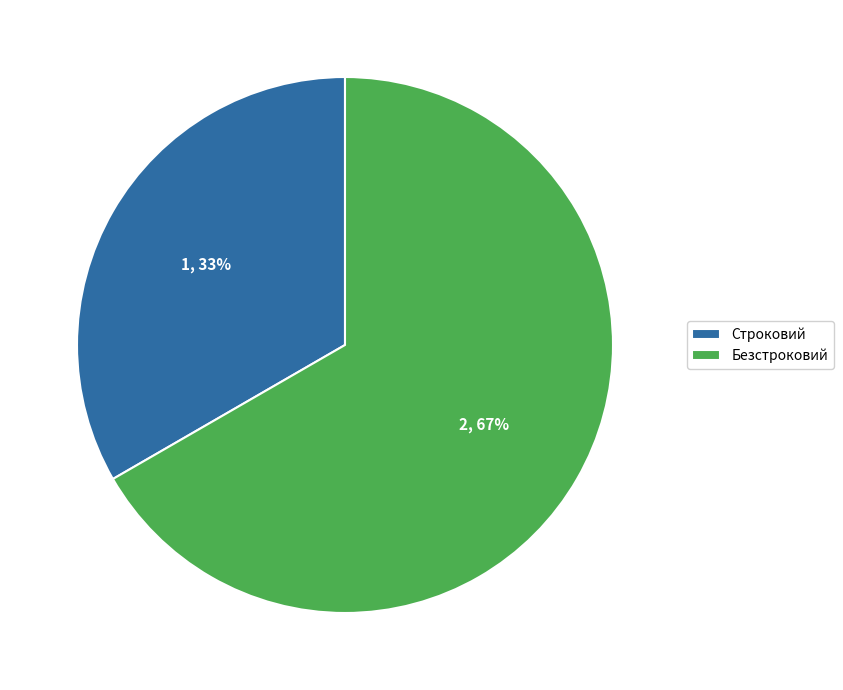

Which has a higher value, Строковий or Безстроковий?

Безстроковий